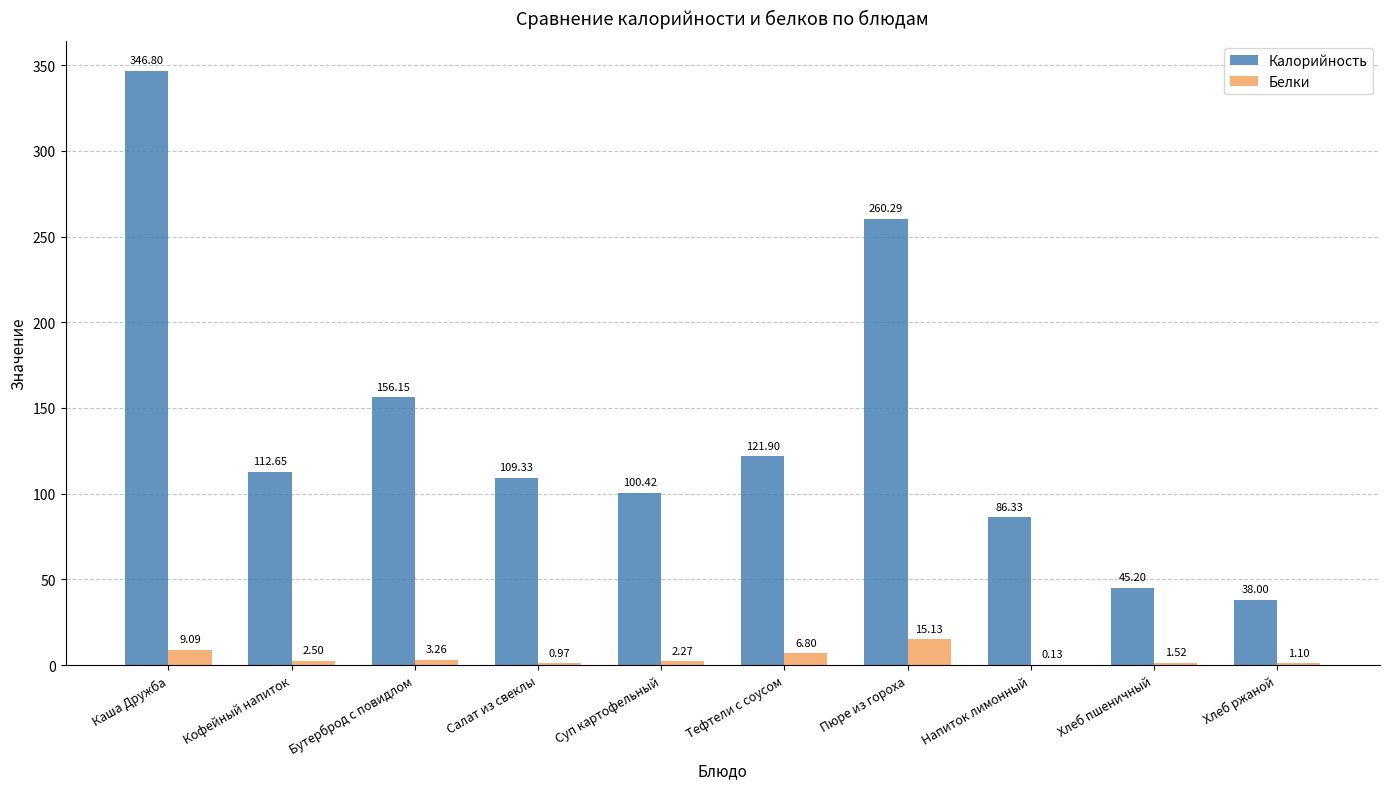

At which label is Калорийность closest to 192?

Бутерброд с повидлом